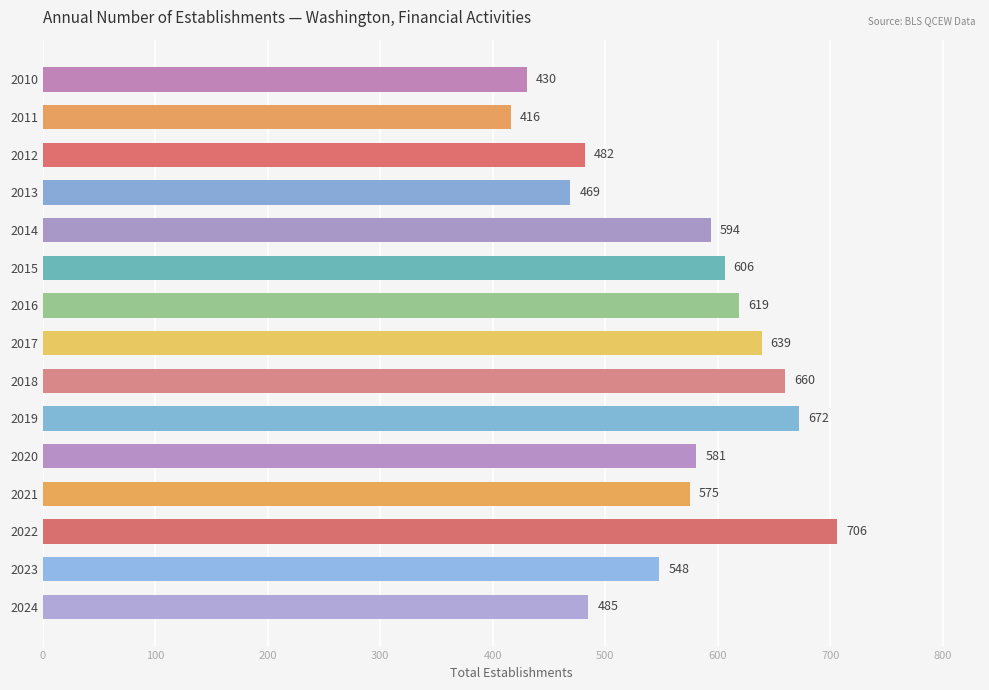

What is the difference between the maximum and minimum values?

290